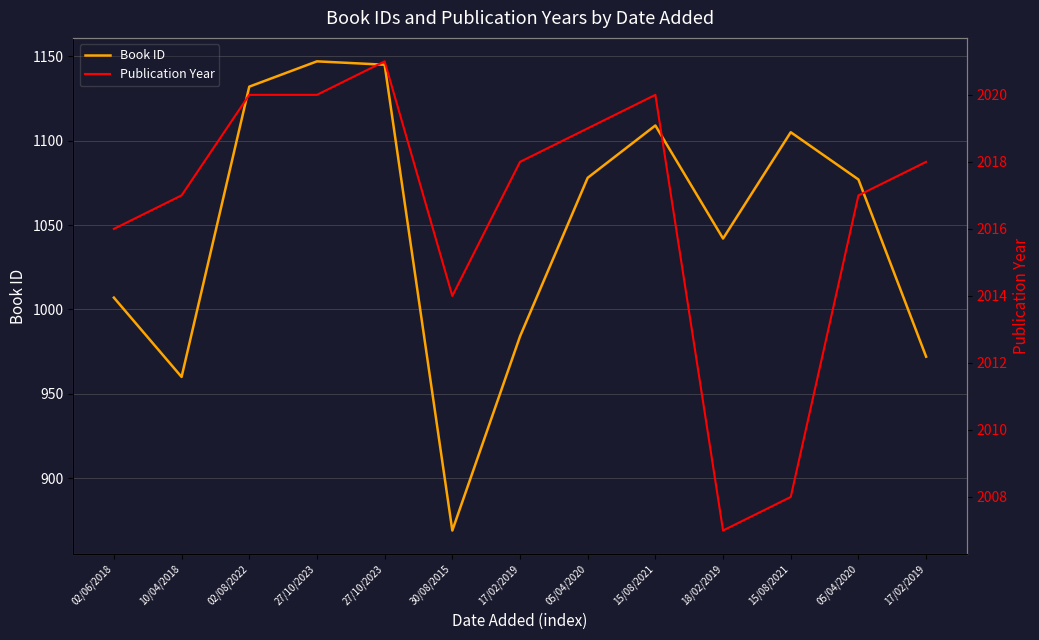

At which label does Book ID first exceed 1077?

02/08/2022